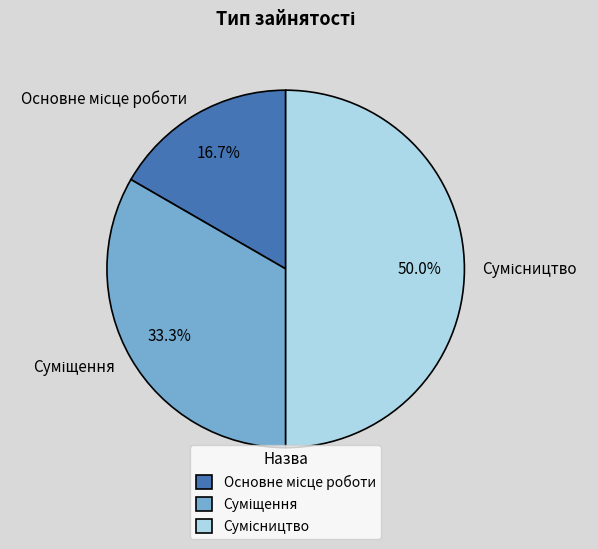

To the nearest percent, what is the difference between the Основне місце роботи and Сумісництво slice percentages?

33%